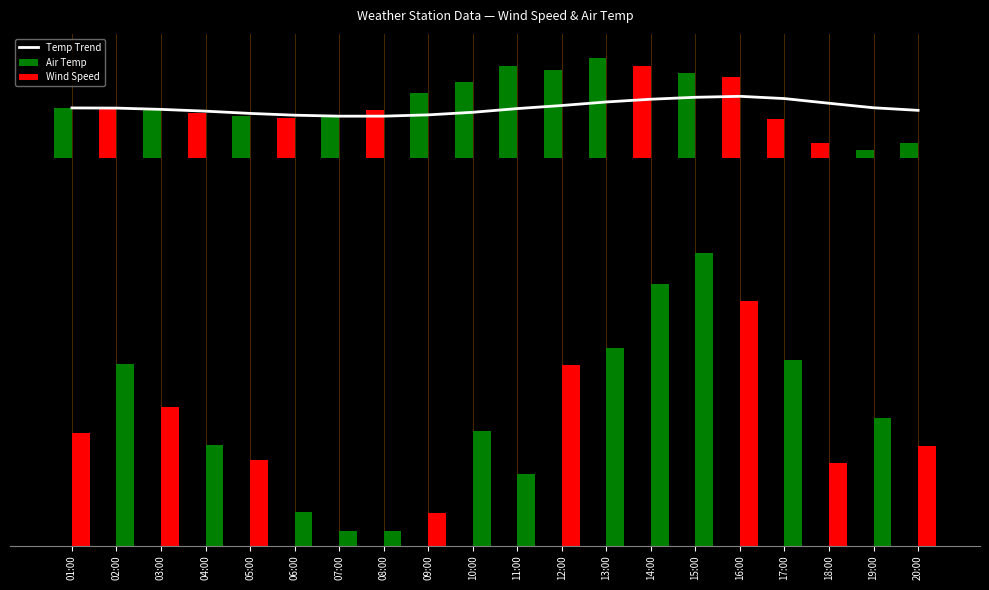

How many categories are shown in the chart?

20